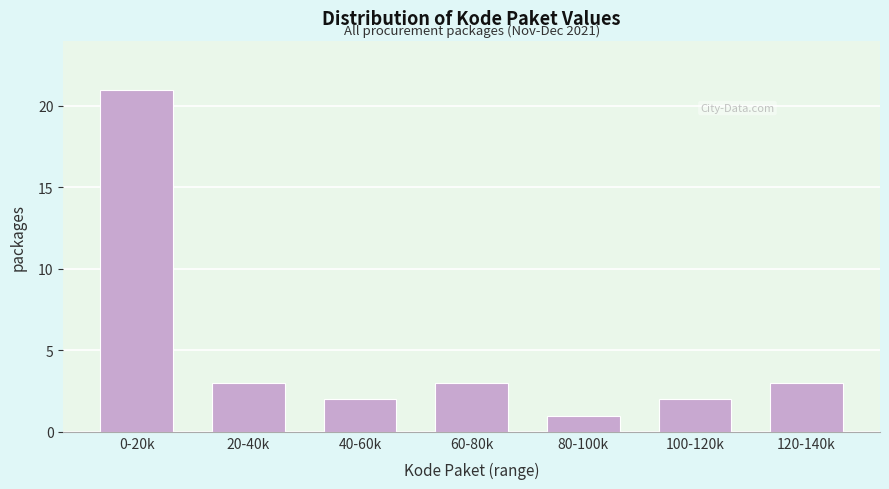

Reading left to right, what are all the values shown in this chart?

21	3	2	3	1	2	3